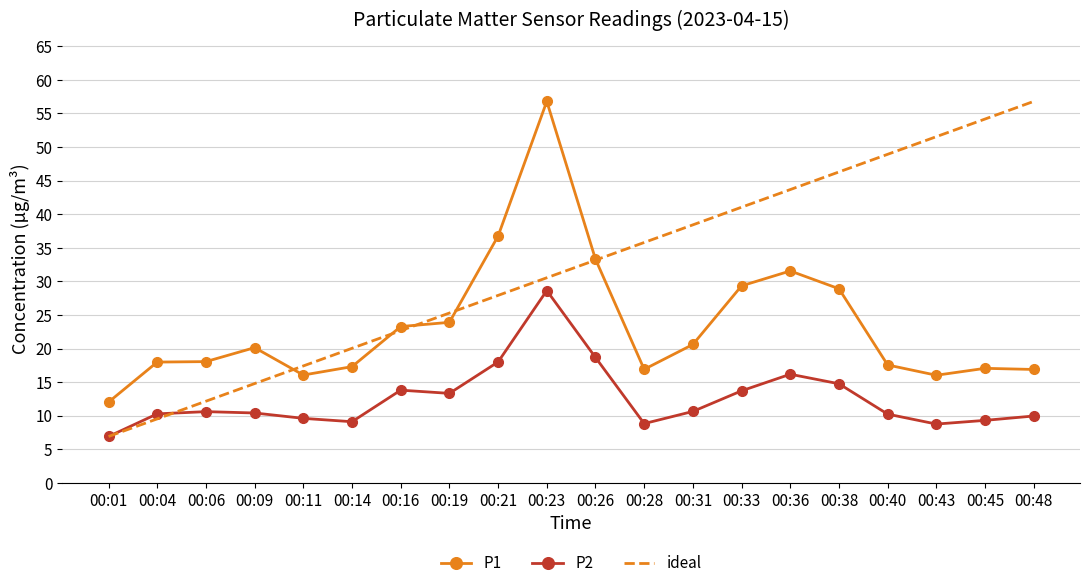

True or false: P2 and P1 intersect in this chart.

False